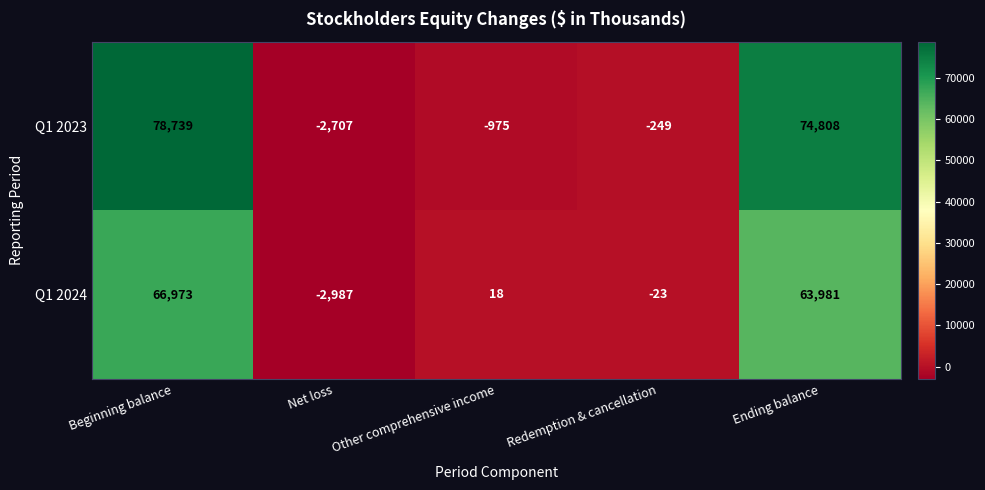

True or false: Q1 2023 has a value of -723 at Net loss.

False